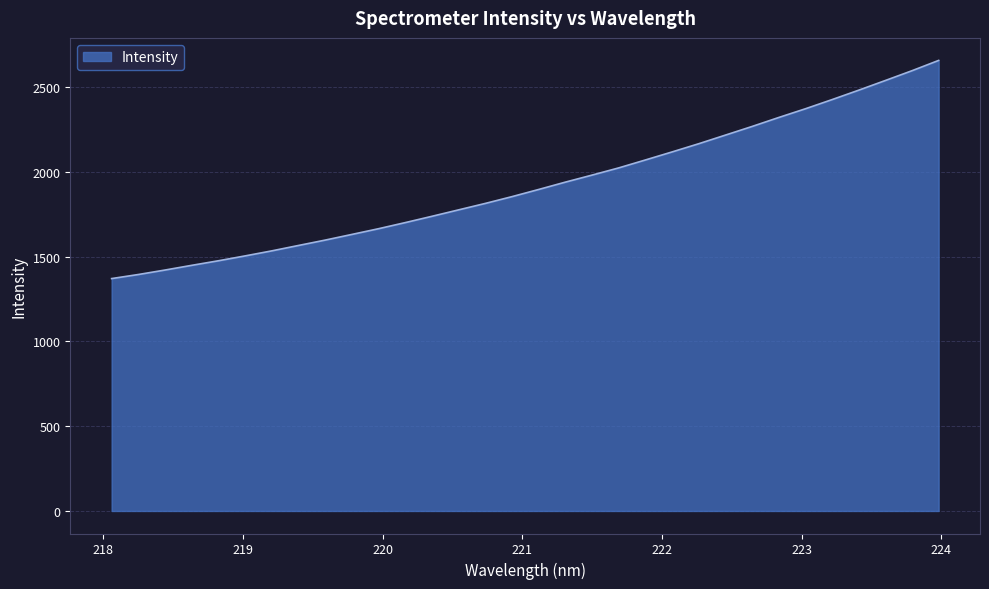

What is the minimum value shown in the chart?

1370.9